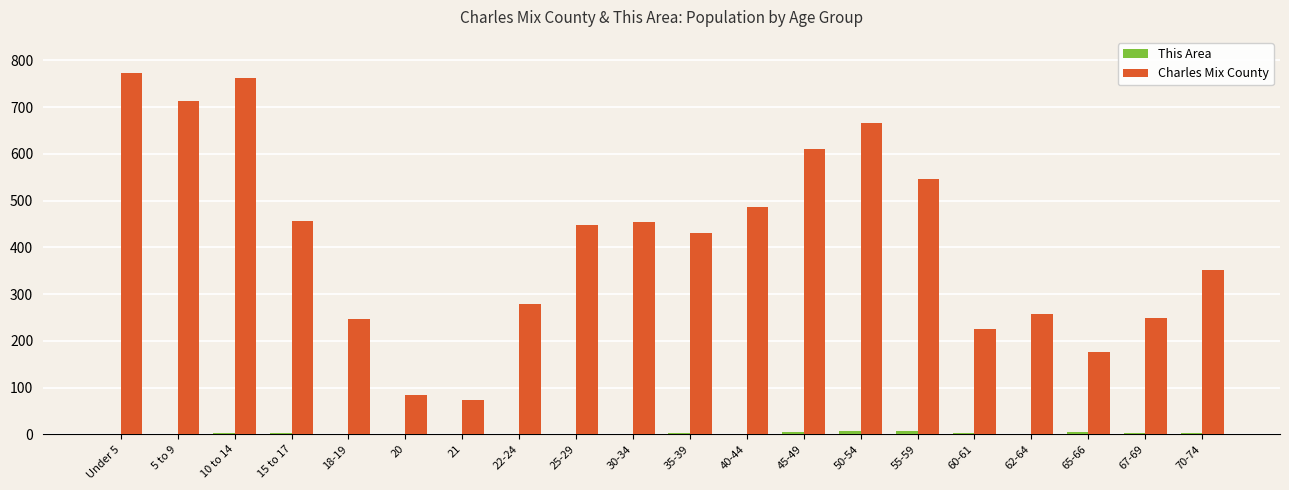

What is the sum of all Charles Mix County values?

8288